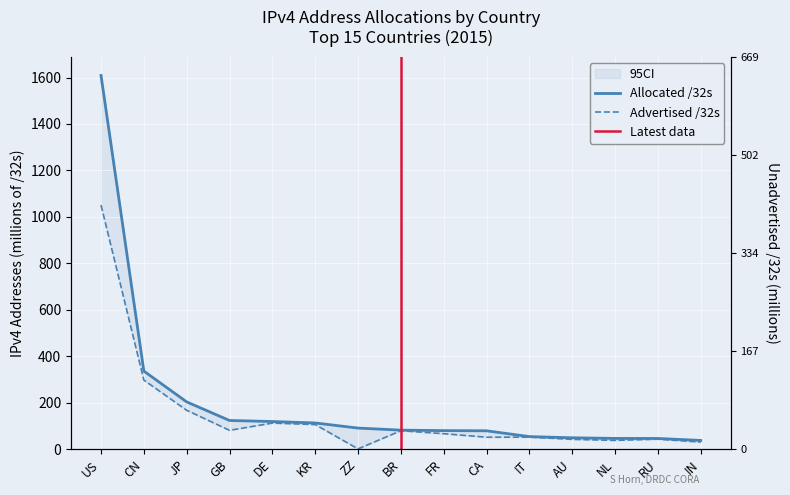

True or false: Allocated /32s and Advertised /32s intersect in this chart.

False